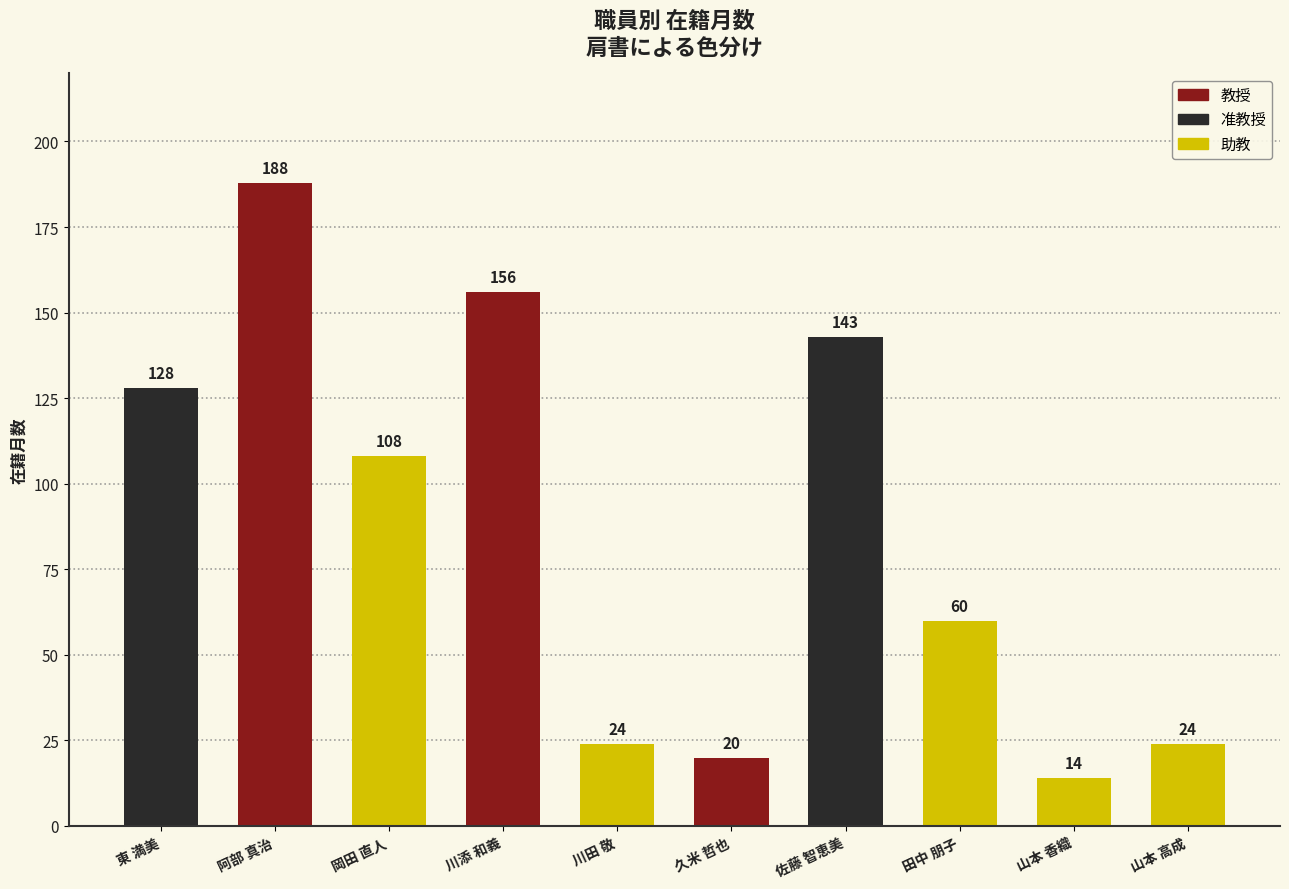

How many categories are shown in the chart?

10